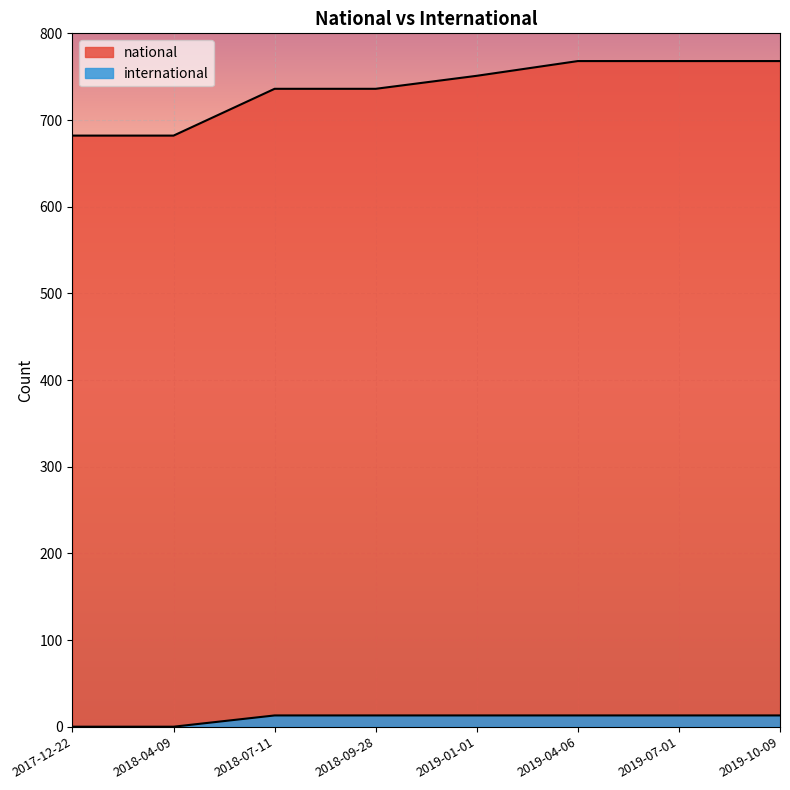

What is the difference between the maximum and second lowest values in the international series?

13